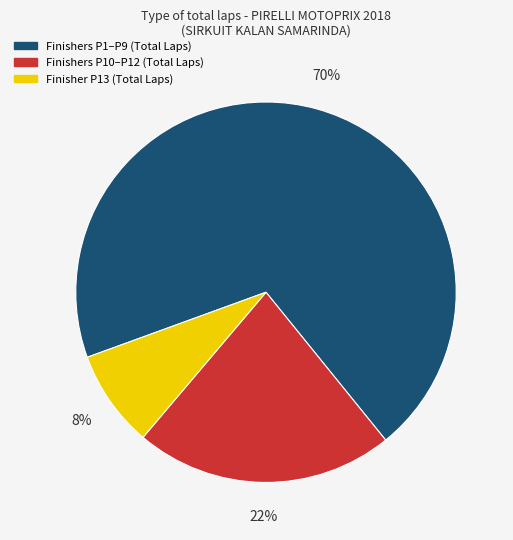

To the nearest percent, what is the average slice percentage?

33%